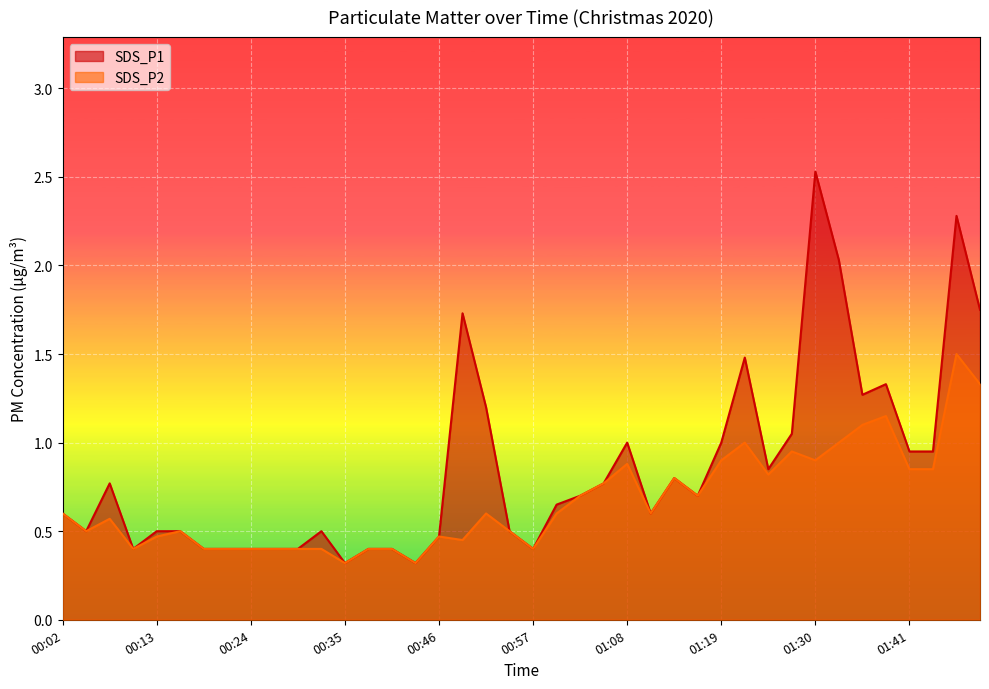

What is the label of the 31st point from the left?

01:25